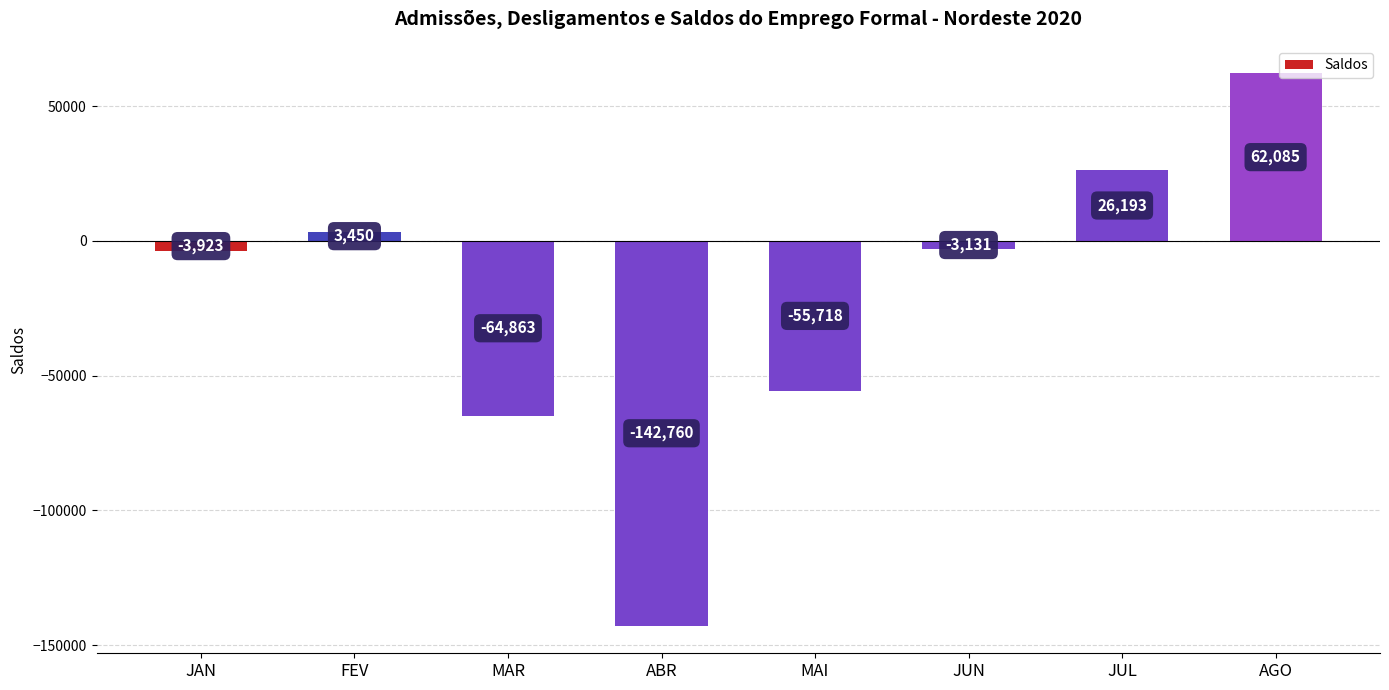

How many values are below -3131?

4